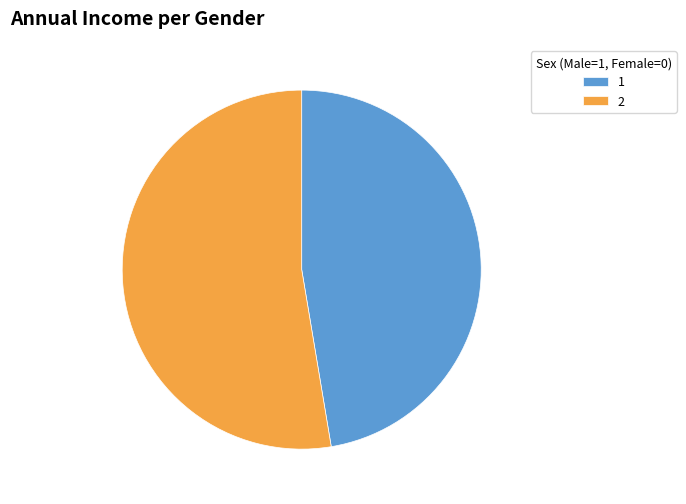

What is the majority slice?

2